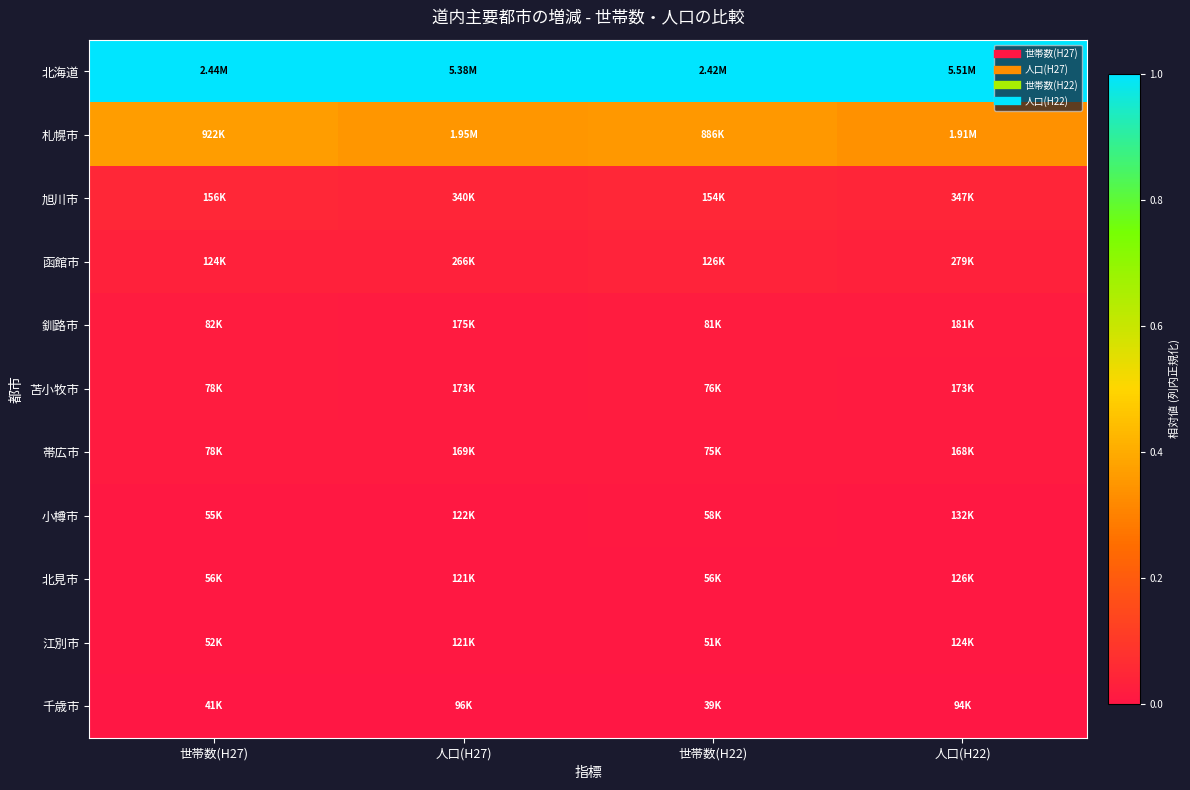

Which series has the widest spread of values?

札幌市